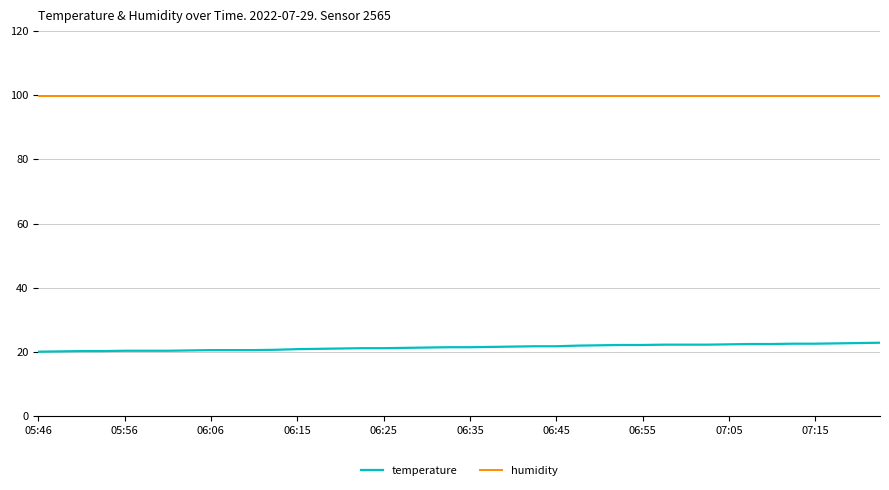

Rank the series by their maximum value, from highest to lowest.

humidity, temperature